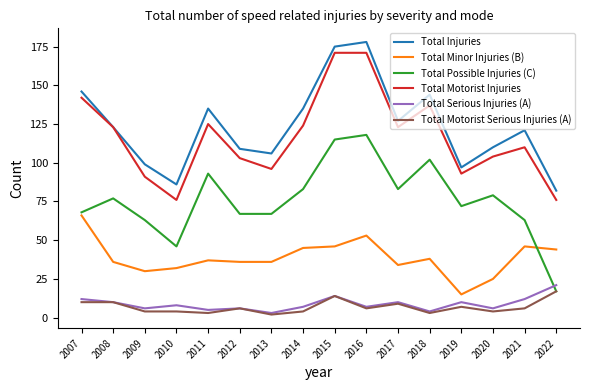

How many lines are shown in the chart?

6